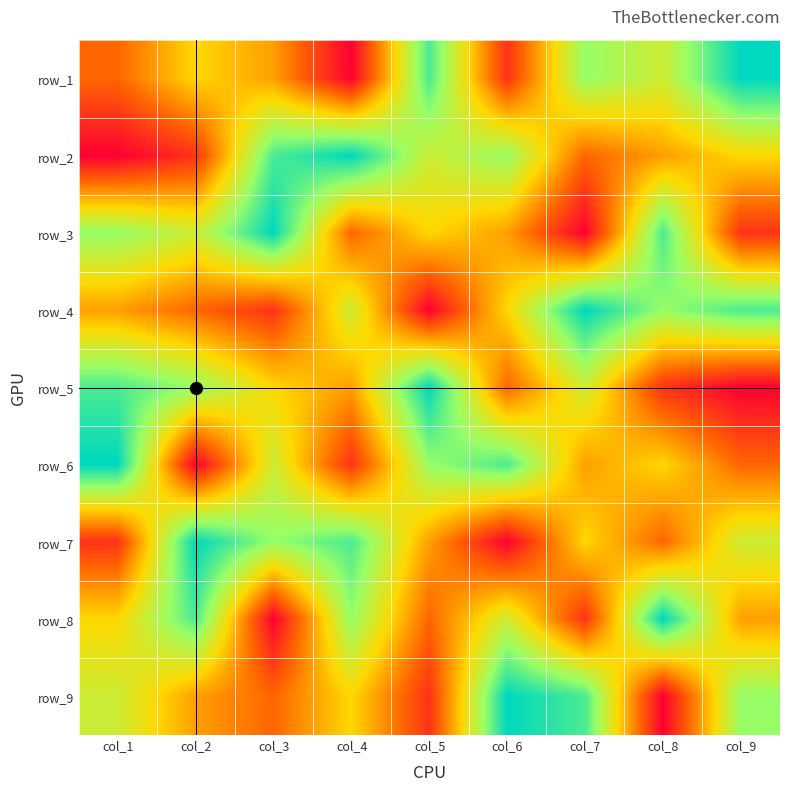

Which category has the highest value across all series?

col_9